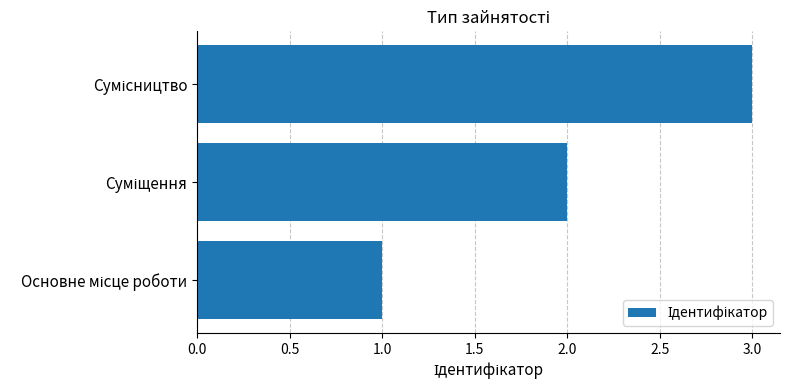

Count the number of data series in this chart.

1